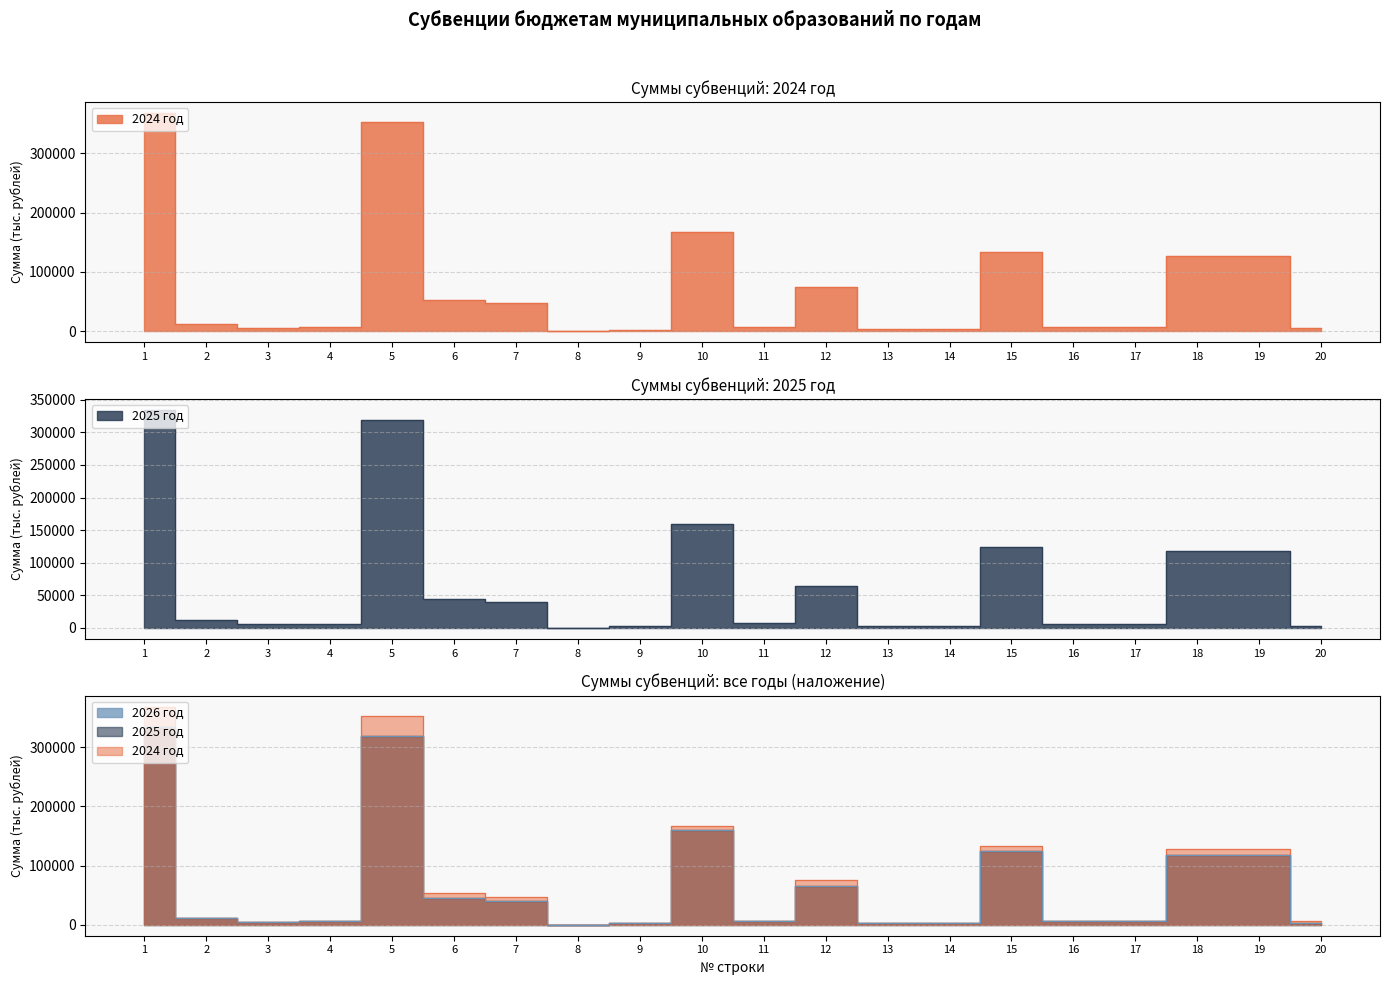

Where does the 2026 год series first go above 11972?

1